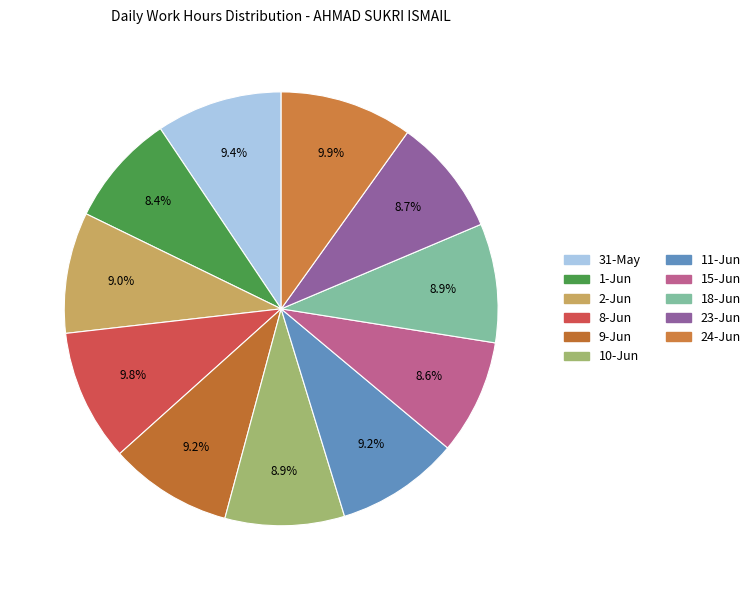

Is it true that 23-Jun is 1% of the pie?

False